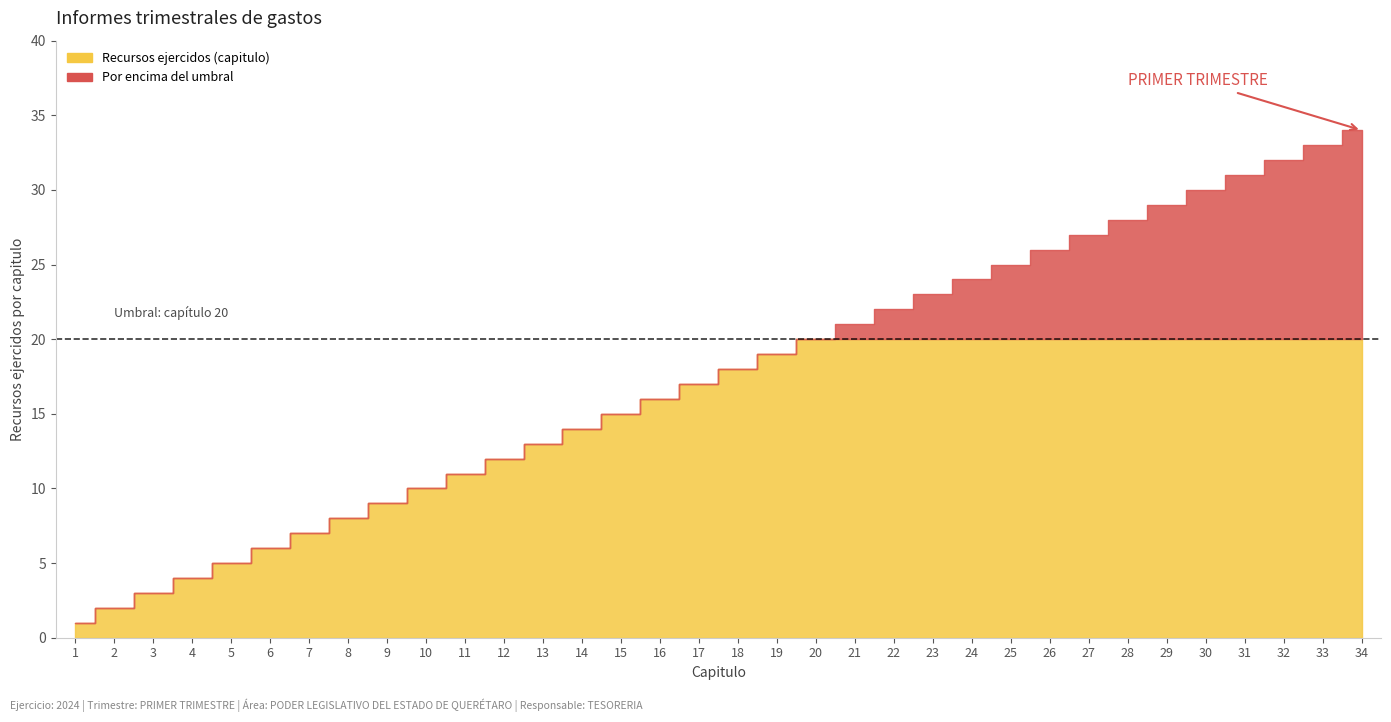

What is the value of the 12th point from the left?

12